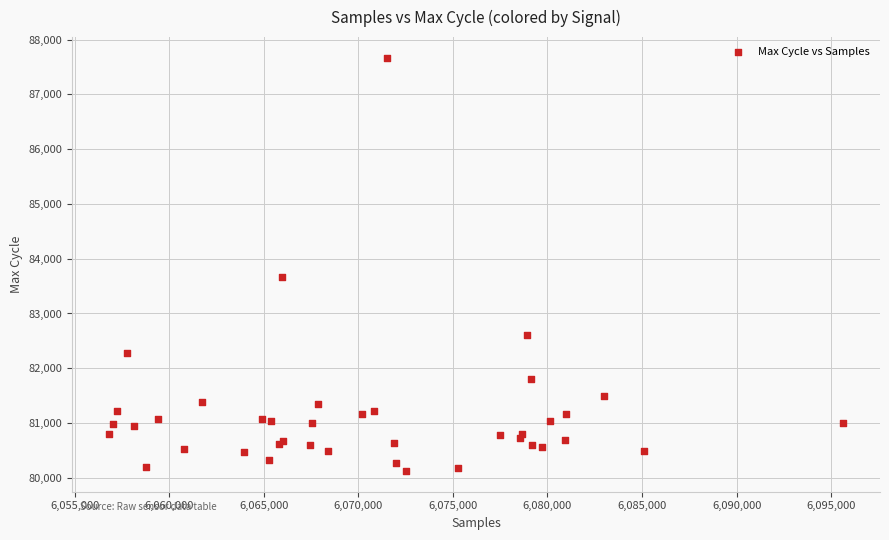

What Y value in the scatter plot is closest to 83896?

83669